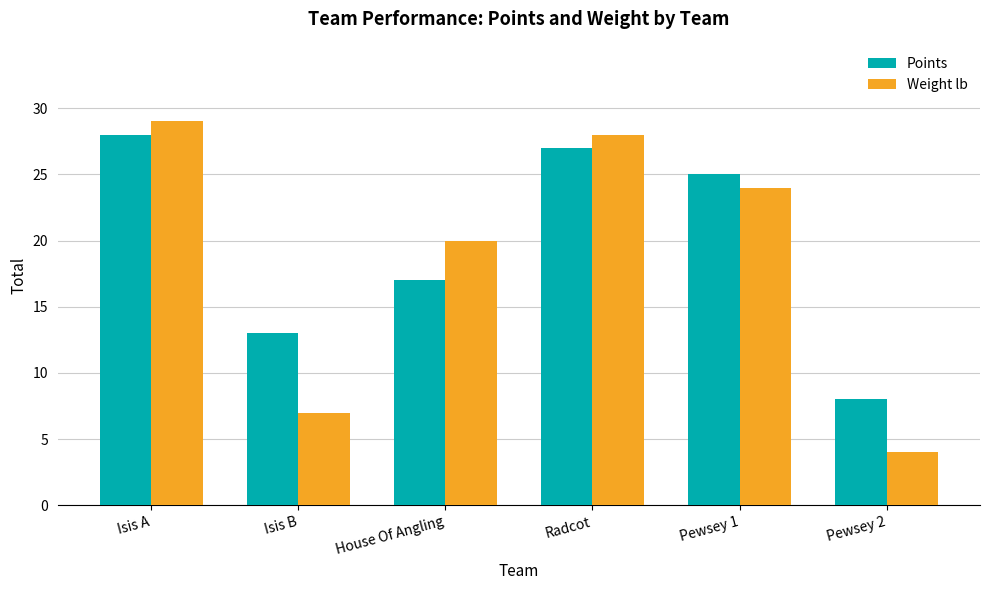

What is the maximum value shown in the chart?

29